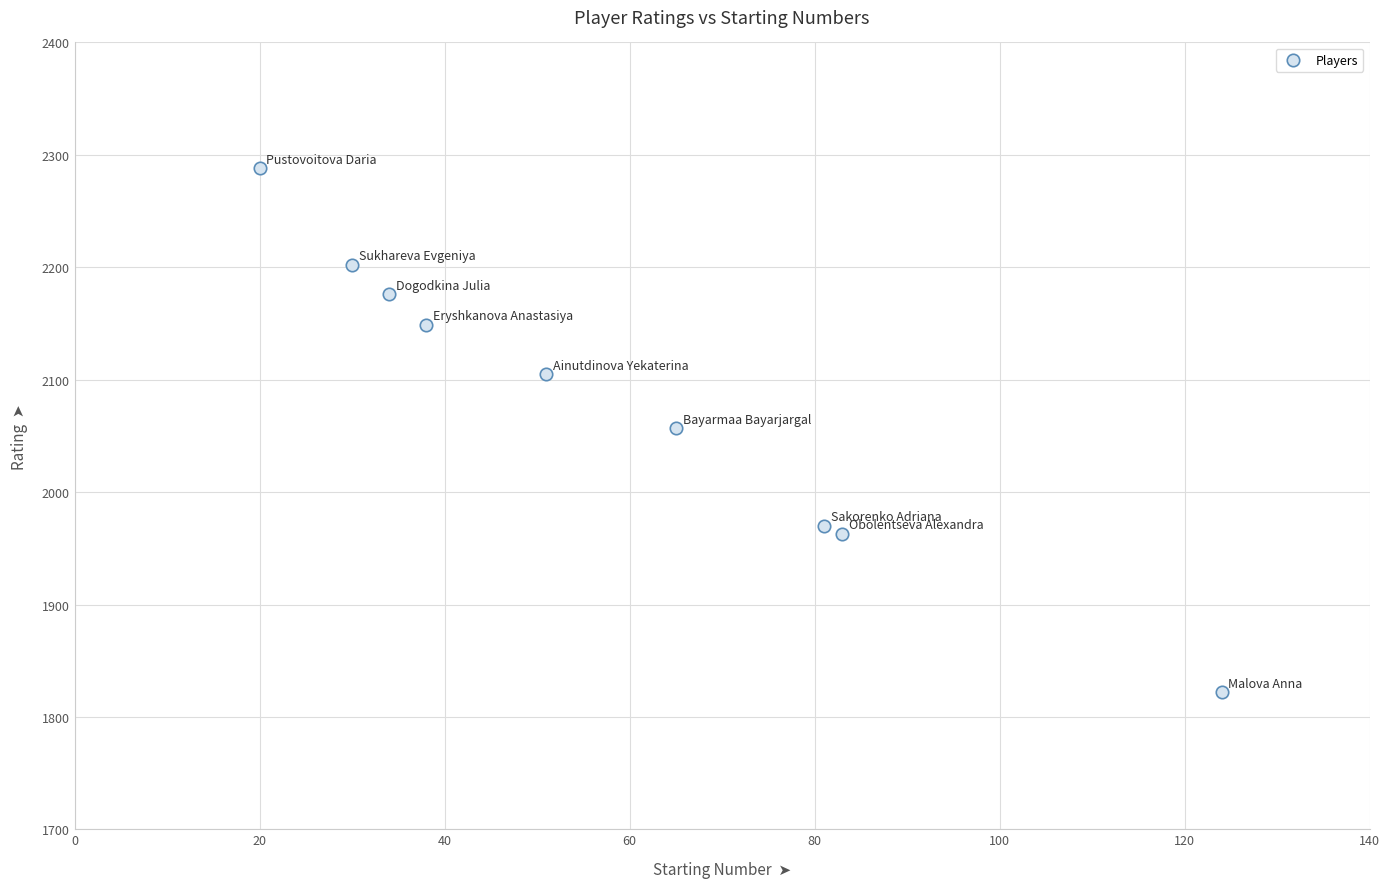

What is the average Y value?

2081